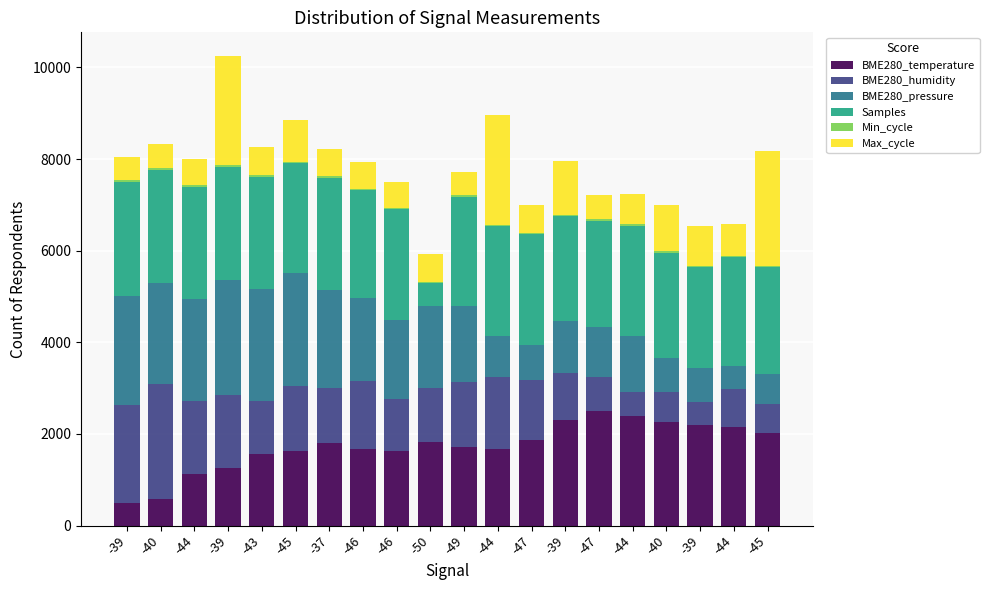

Which has a higher value, -44 or -50?

-50